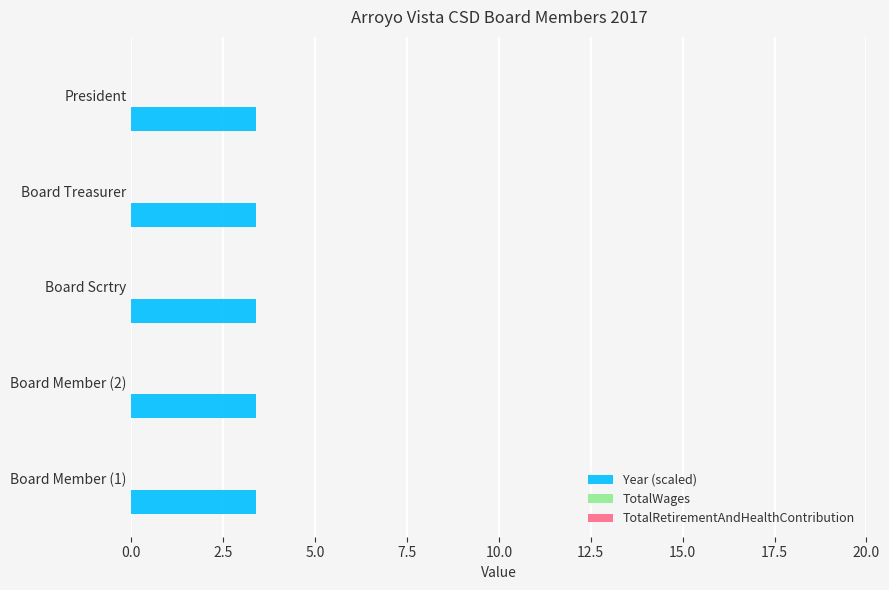

Which series has the largest range (max minus min)?

TotalWages